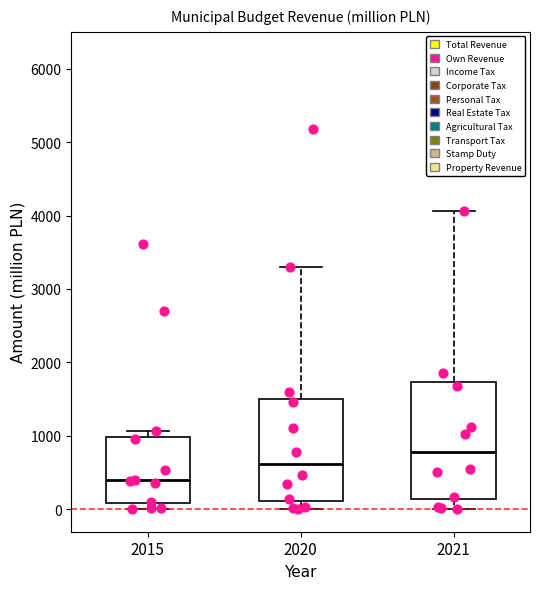

Which box is the tallest, from its lower edge to its upper edge?

2021